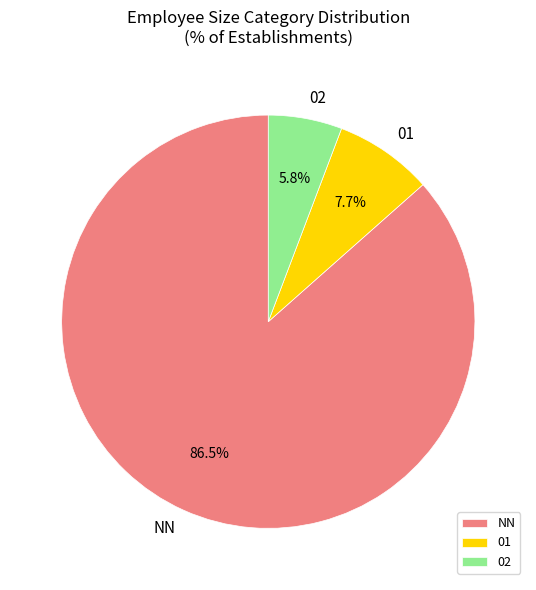

Rank the categories by value from lowest to highest.

02, 01, NN